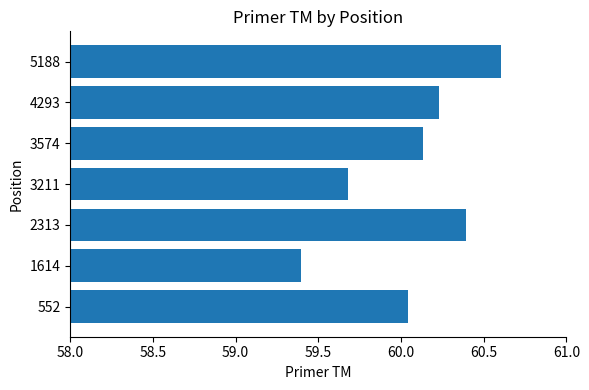

What is the ratio of the value at 4293 to the value at 3211?

1.0